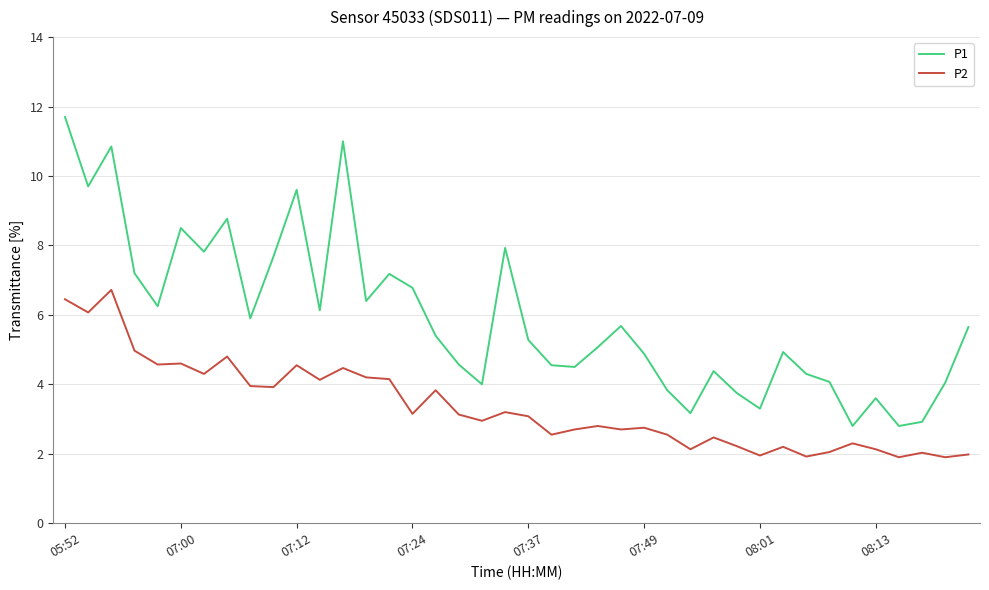

Which series has the largest range (max minus min)?

P1